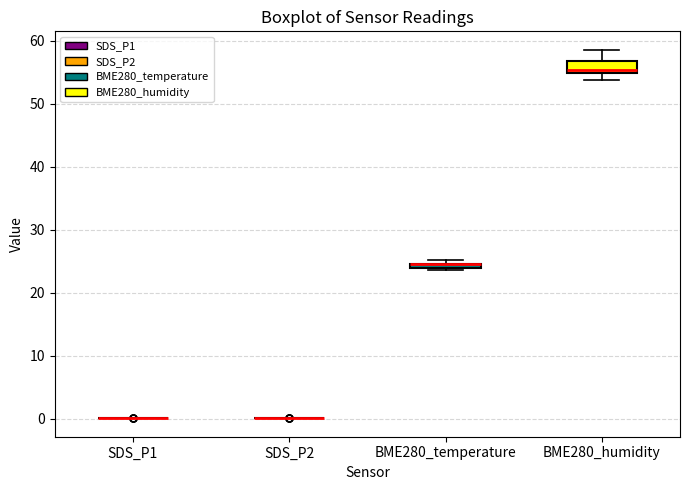

Where is the lower edge of the box for BME280_humidity on the y-axis? The values are not printed on the chart, so give them approximately, as read against the axis.

55